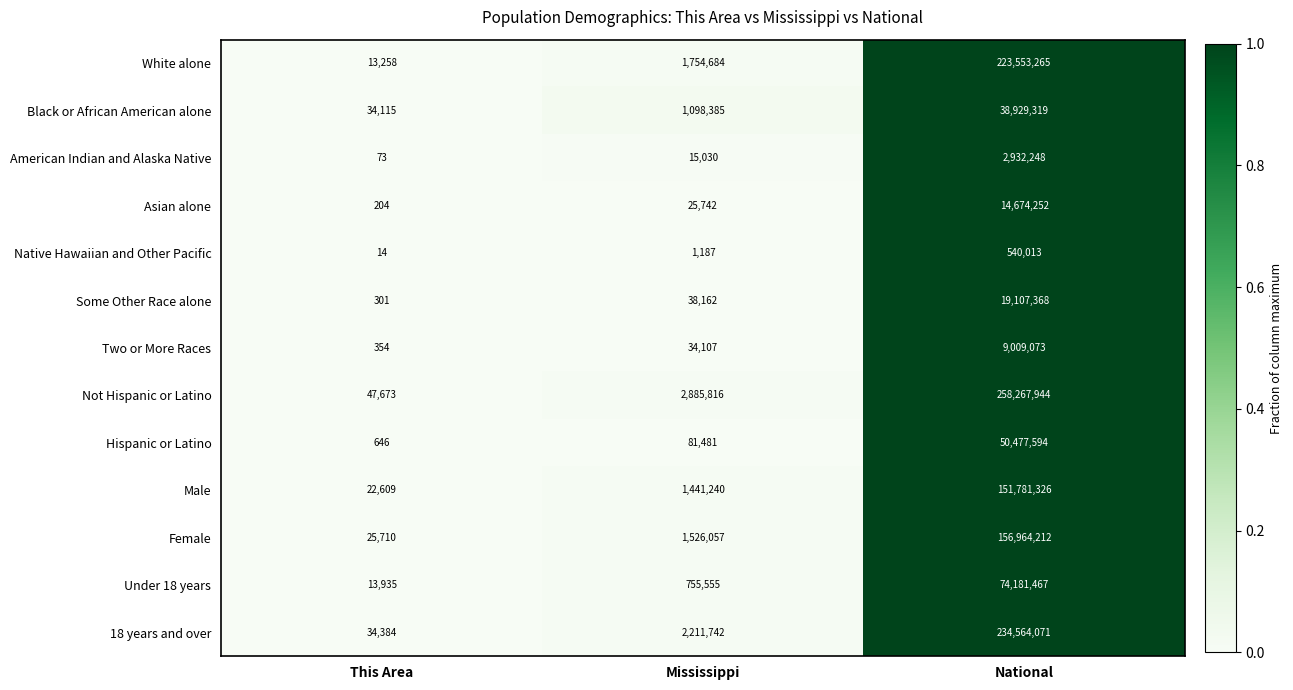

At which label does Native Hawaiian and Other Pacific reach its minimum?

This Area